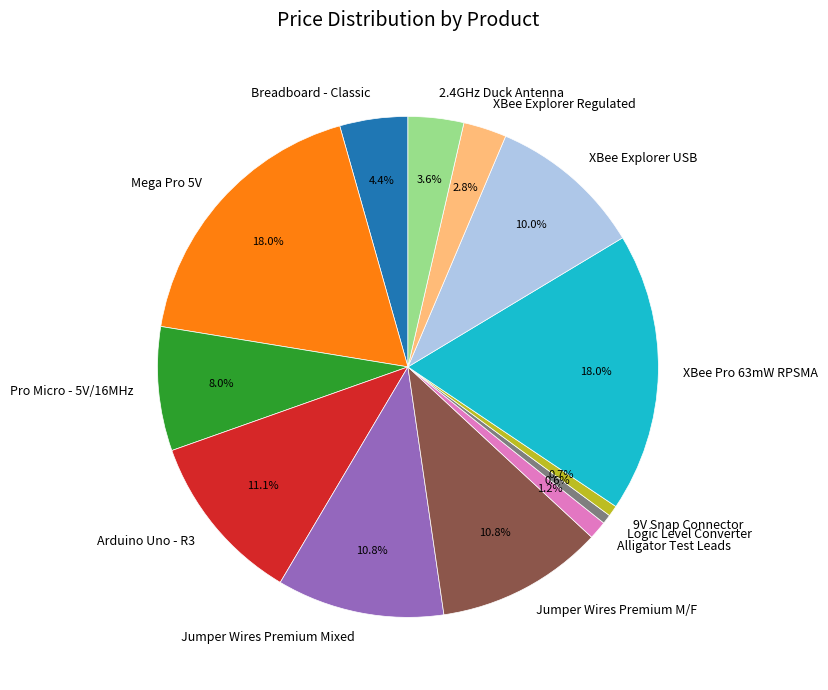

What is the ratio of the value at Arduino Uno - R3 to the value at Mega Pro 5V?

0.6